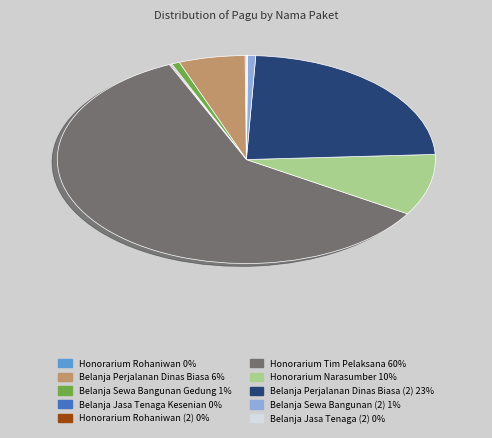

Is there any slice that represents more than half of the pie?

Yes